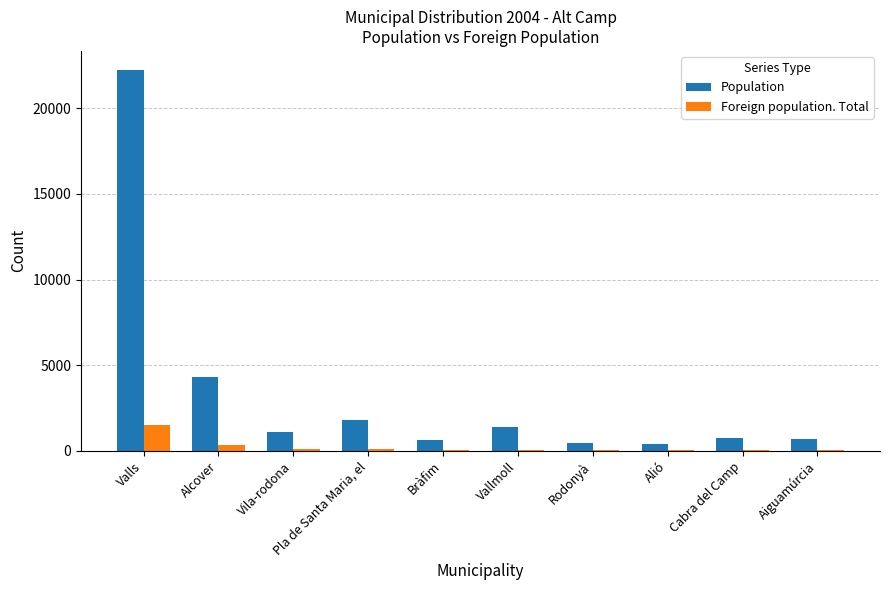

Are the bars grouped side by side (vs. stacked)?

Yes